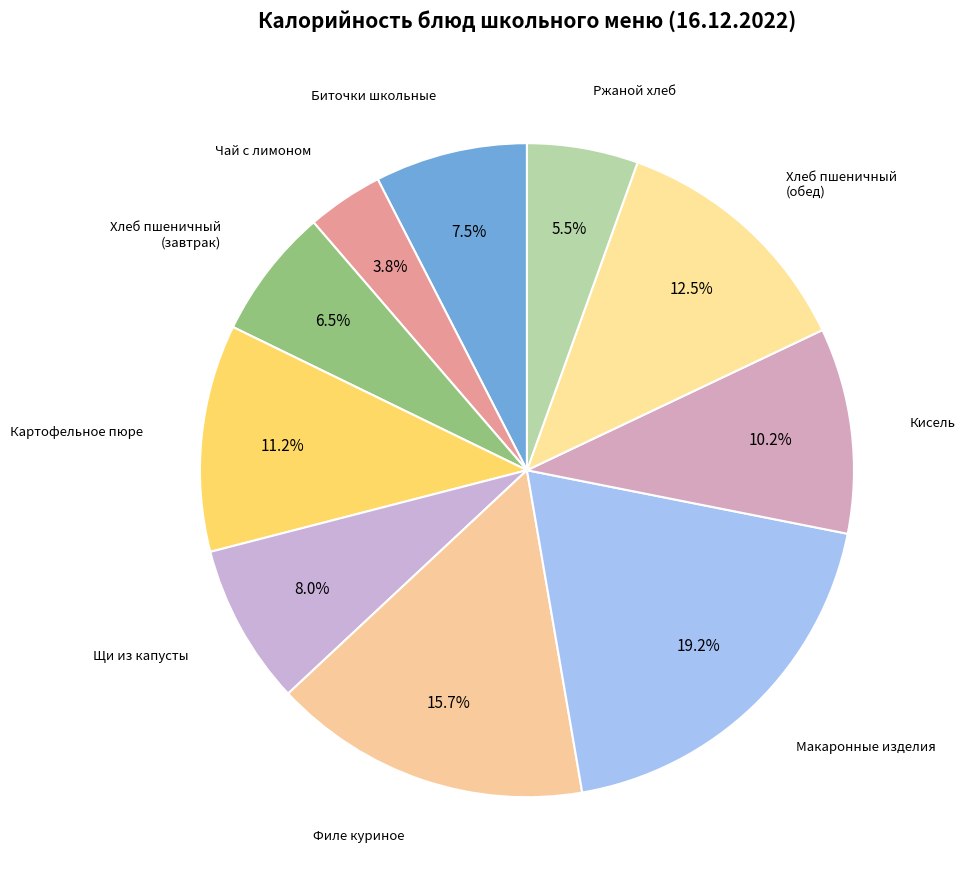

How many segments does this pie chart have?

10